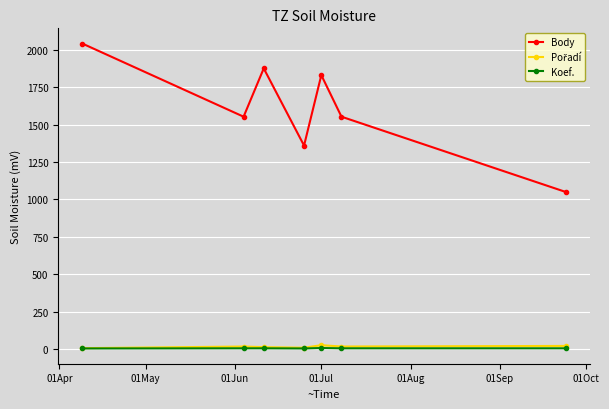

Which series has the largest total across all categories?

Body